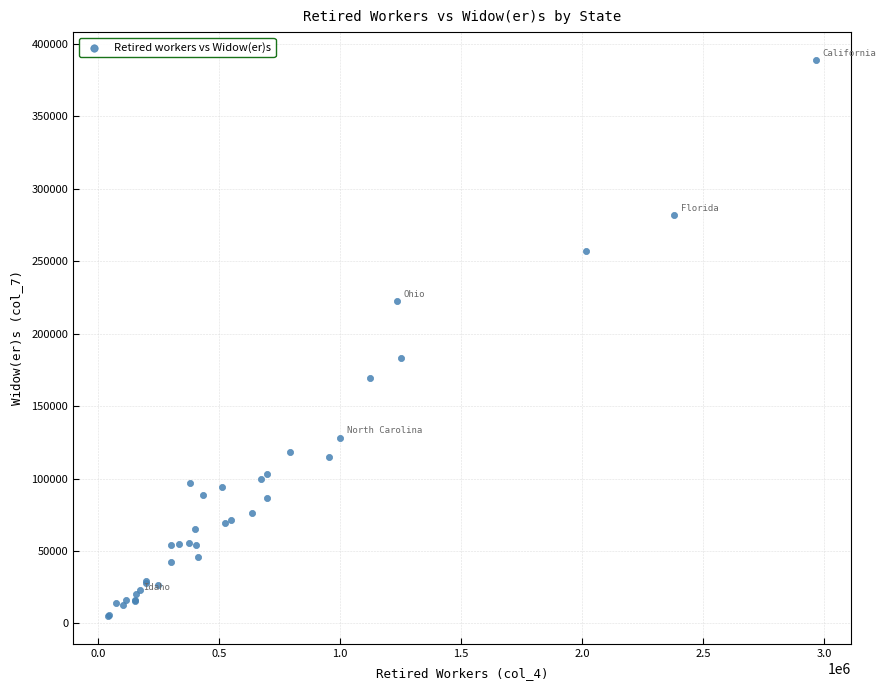

What Y value in the scatter plot is closest to 197062?

183357